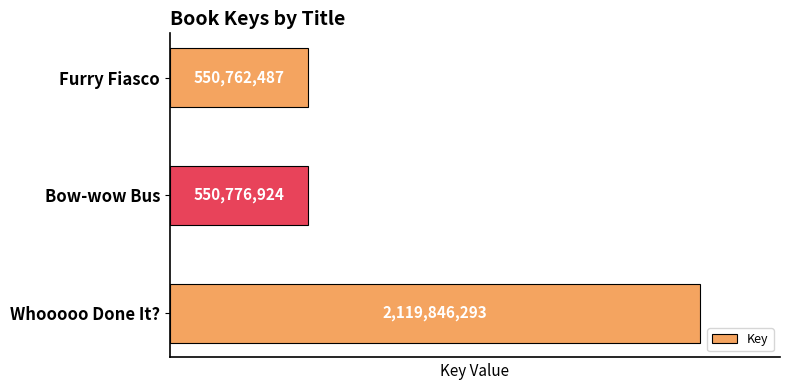

Reading bottom to top, extract all data points from this chart.

Whooooo Done It?=2119846293	Bow-wow Bus=550776924	Furry Fiasco=550762487